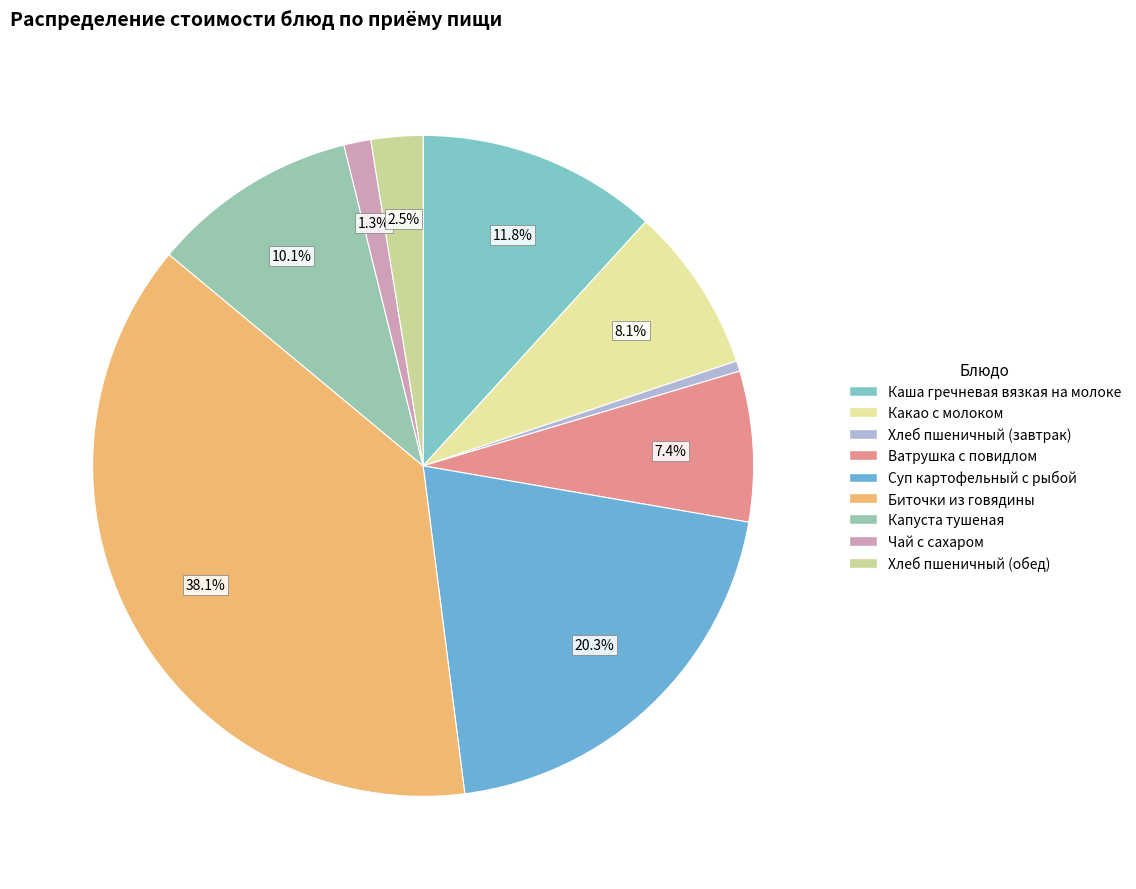

What is the change in value from Каша гречневая вязкая на молоке to Биточки из говядины?

+62.3